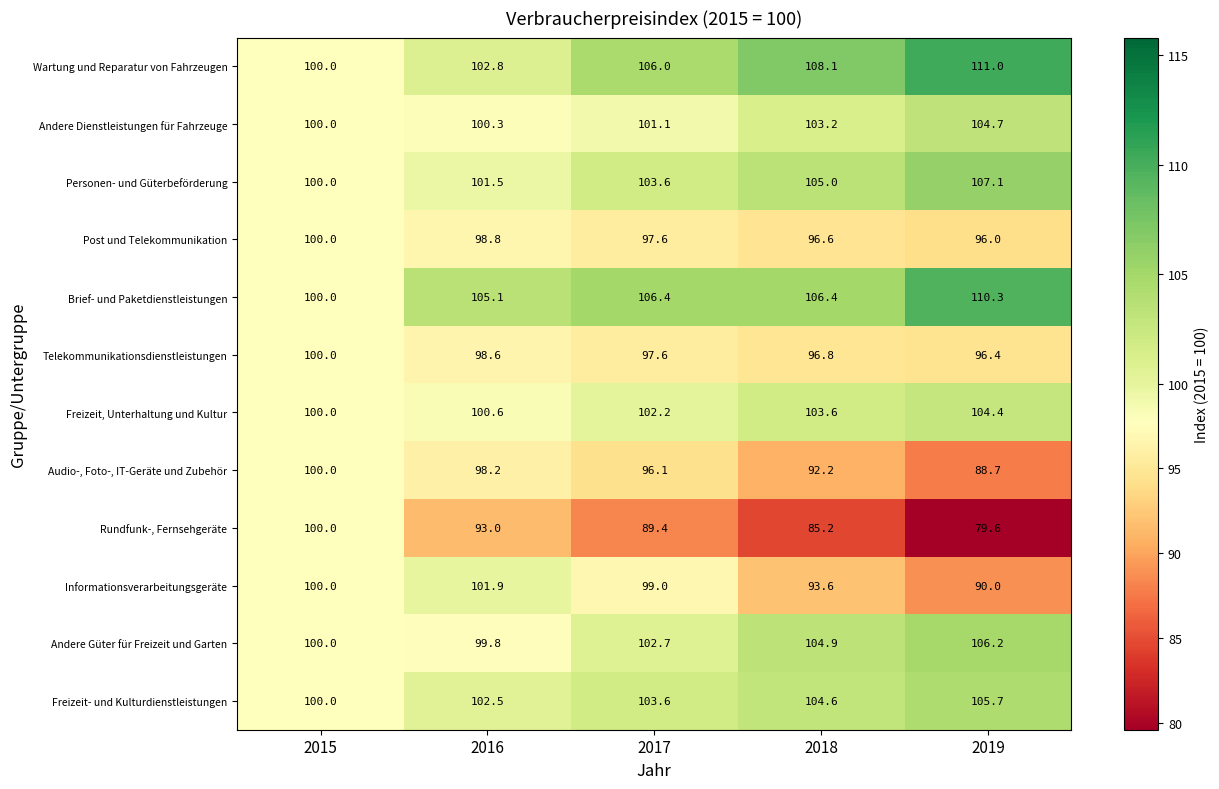

What is the difference between the maximum and second lowest values in the Andere Güter für Freizeit und Garten series?

6.2